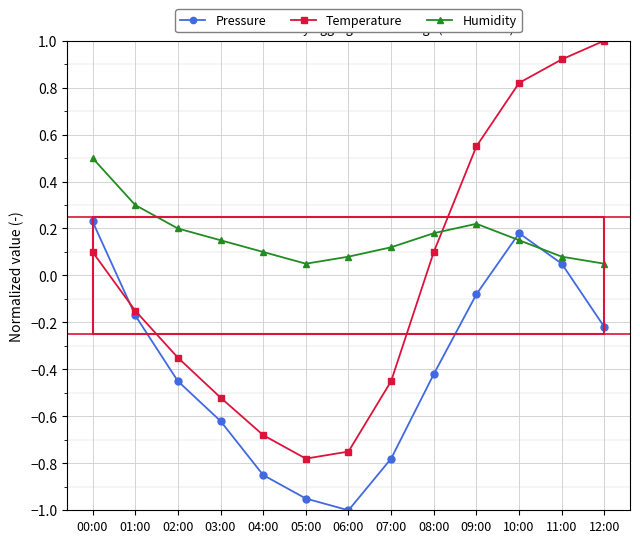

At which category does Pressure reach its first local peak?

10:00